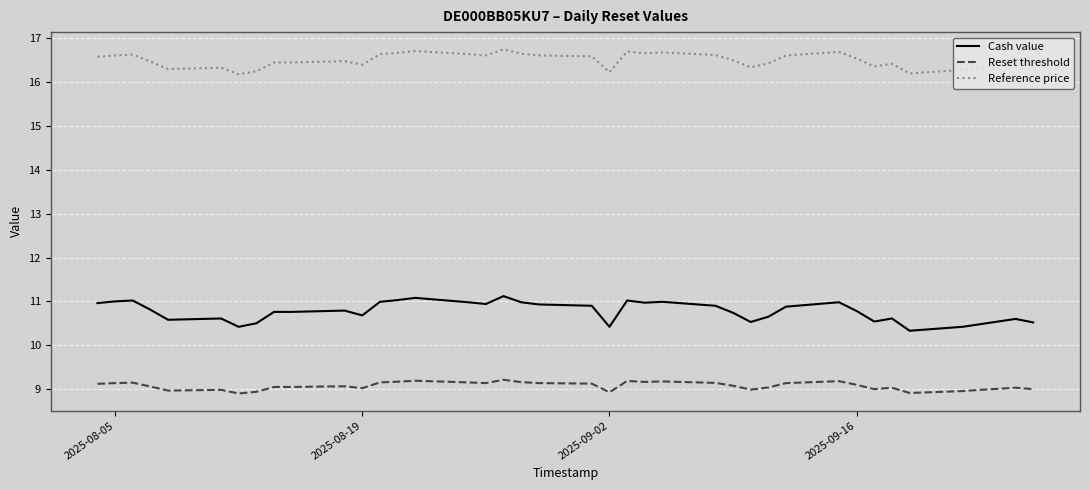

What is the difference between the maximum and minimum values in the Reference price series?

0.6